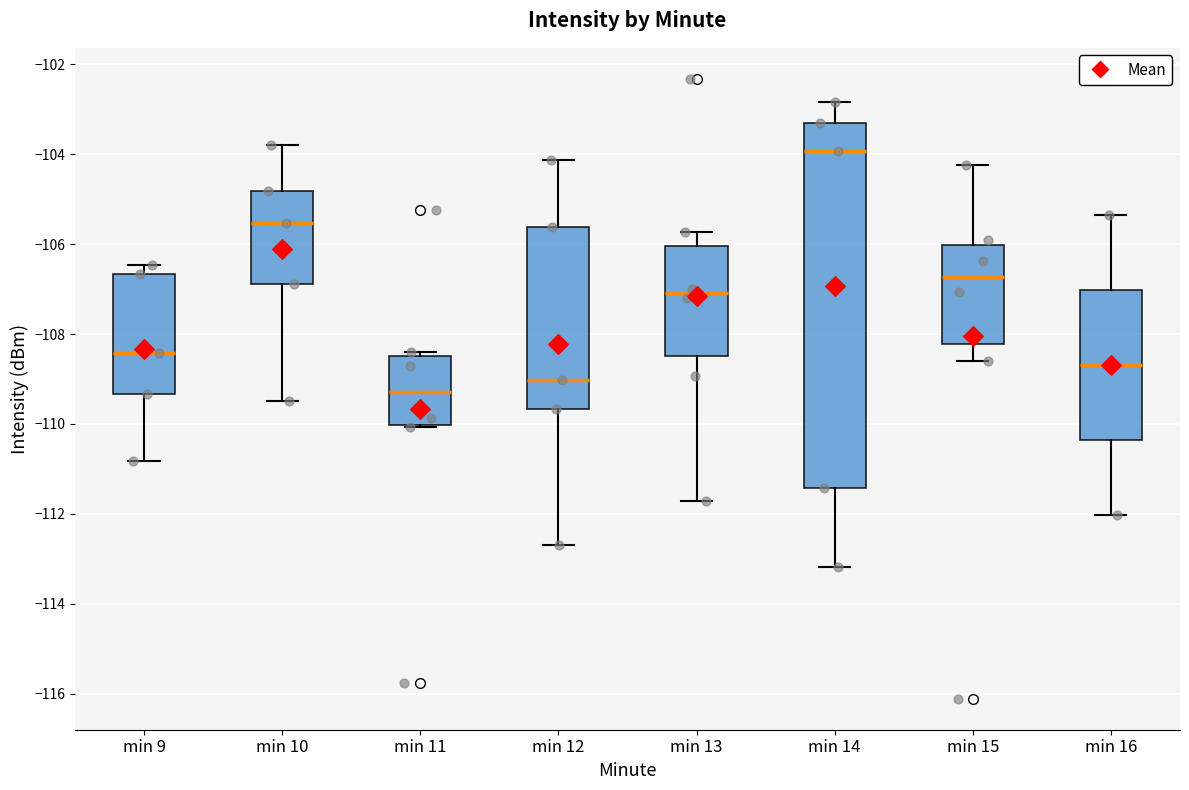

Comparing the boxes themselves (not the whiskers), which one is the tallest?

min 14